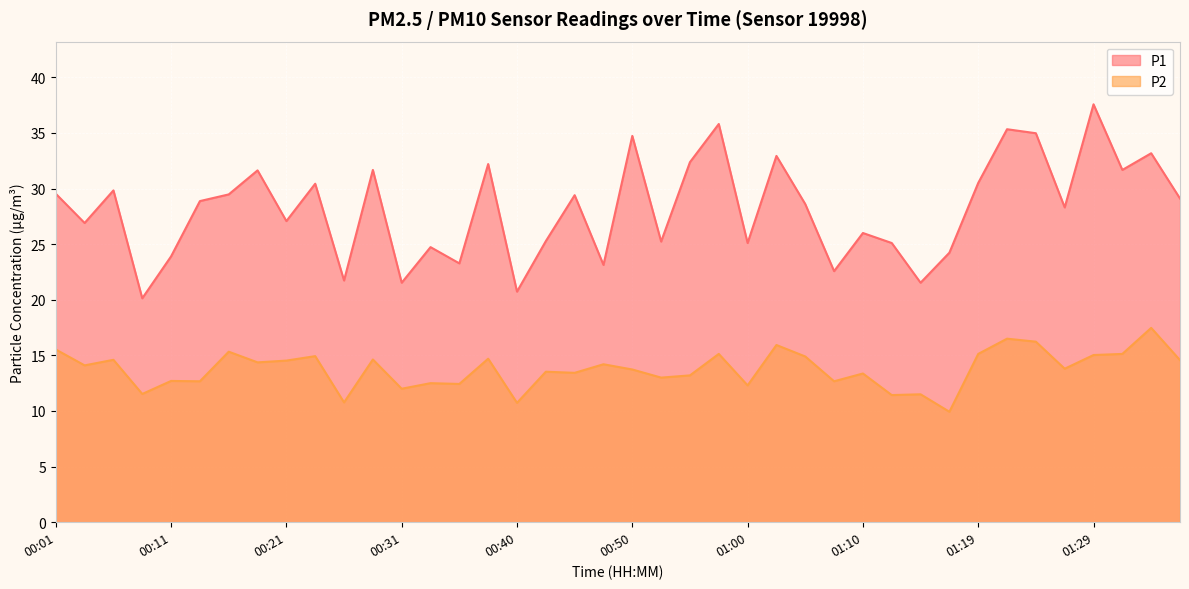

Does the chart display data point markers on the line(s)?

No